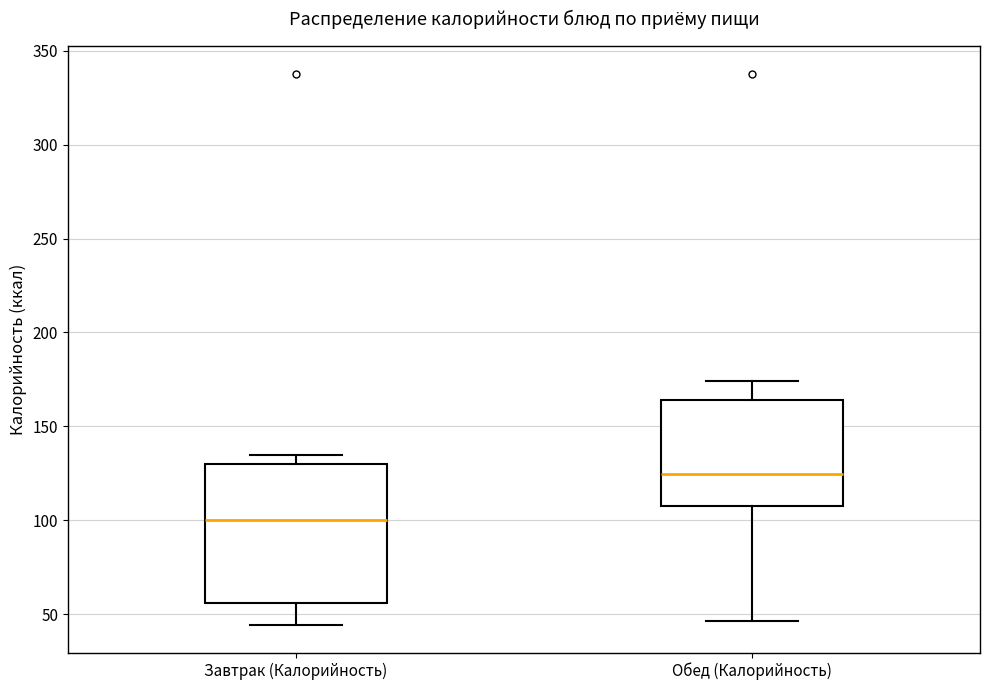

Which box has the highest median line?

Обед (Калорийность)